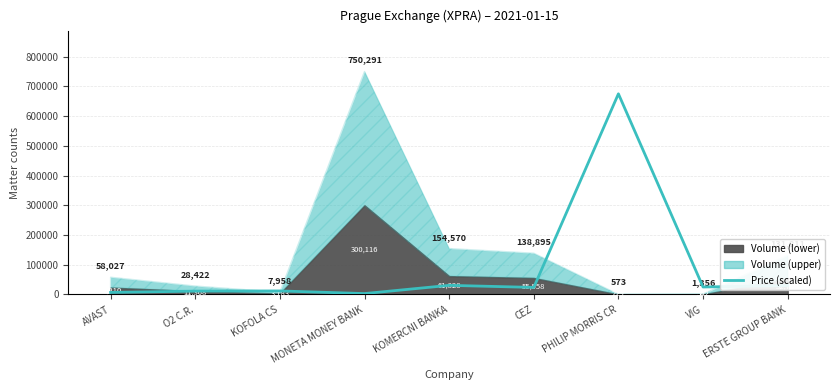

True or false: the data has more than 2 interior local peaks.

True